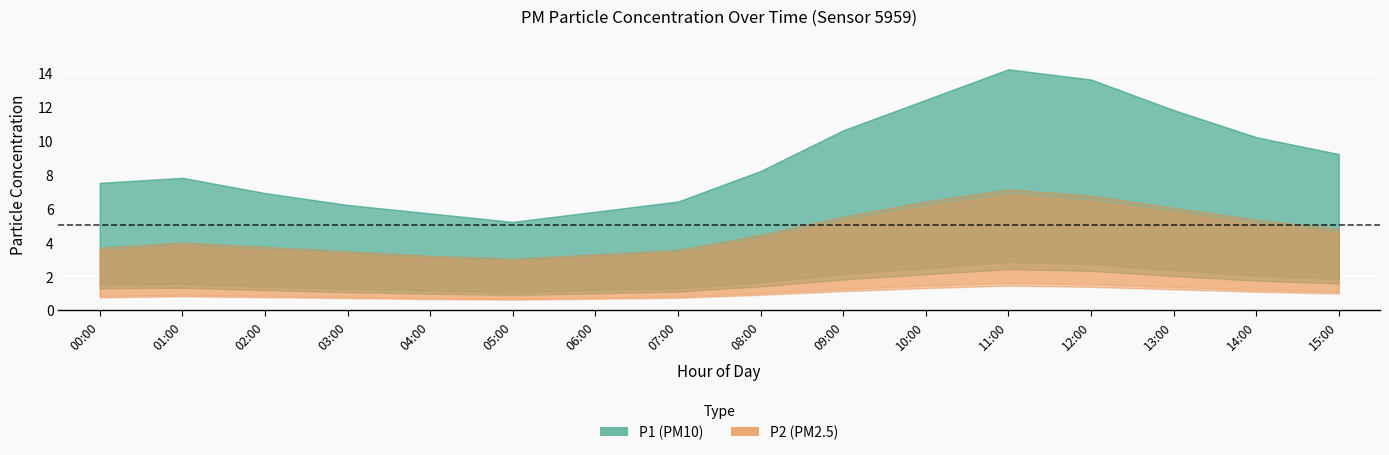

Is the value of P1_upper at 13:00 greater than the value of P1_mean at 03:00?

Yes